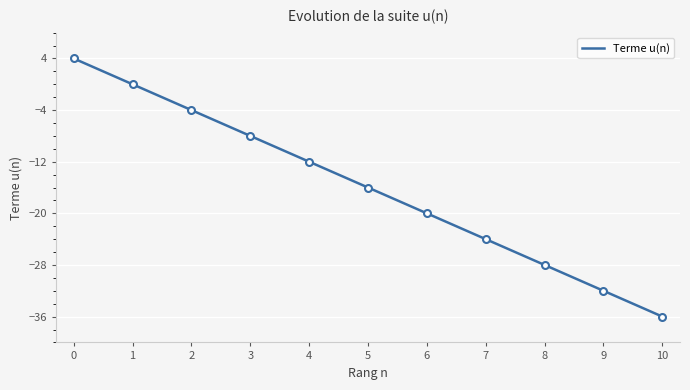

What value does the data have at 2?

-4